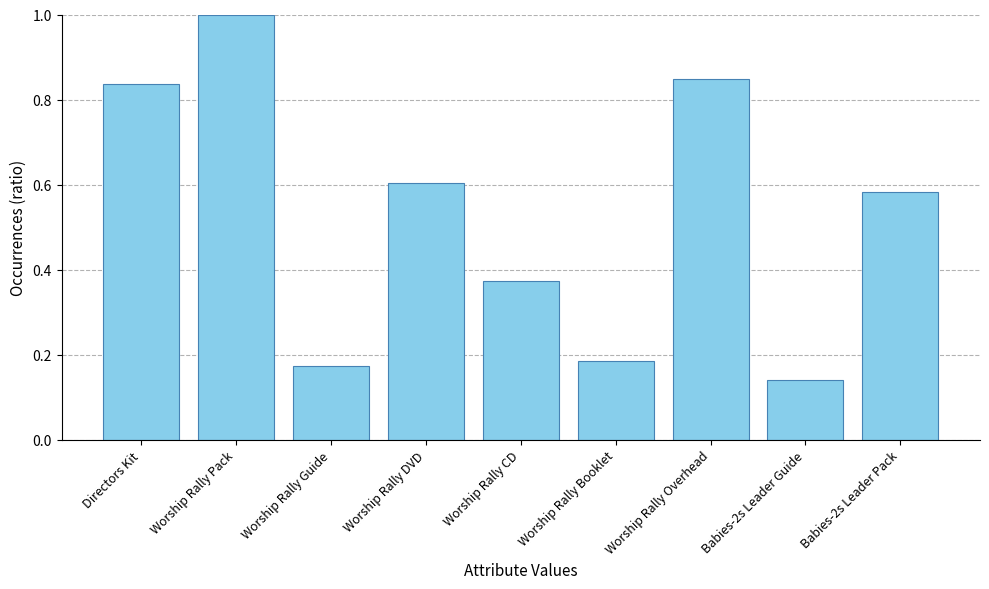

At which category does the chart reach its minimum across all series?

Babies-2s Leader Guide